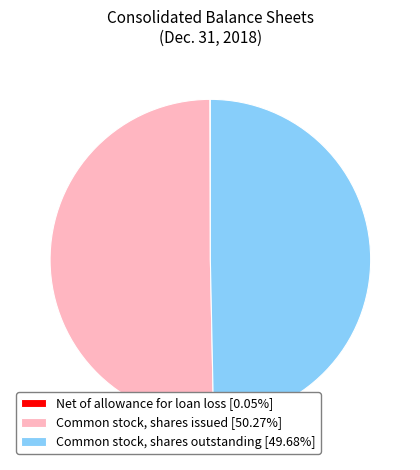

Approximately how many times larger is the value at Common stock, shares issued [50.27%] compared to Common stock, shares outstanding [49.68%]?

1.0